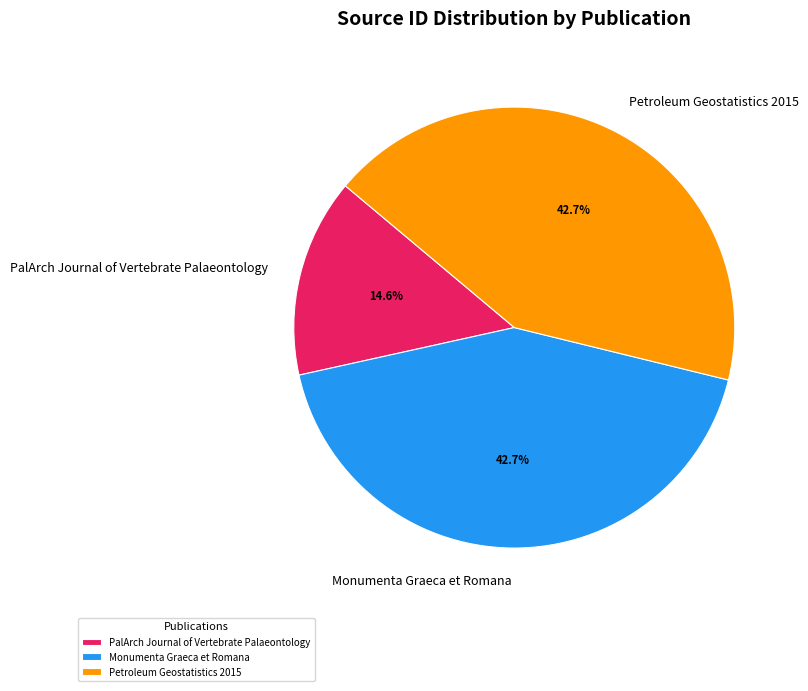

Do PalArch Journal of Vertebrate Palaeontology and Petroleum Geostatistics 2015 together represent more than half of the pie?

Yes